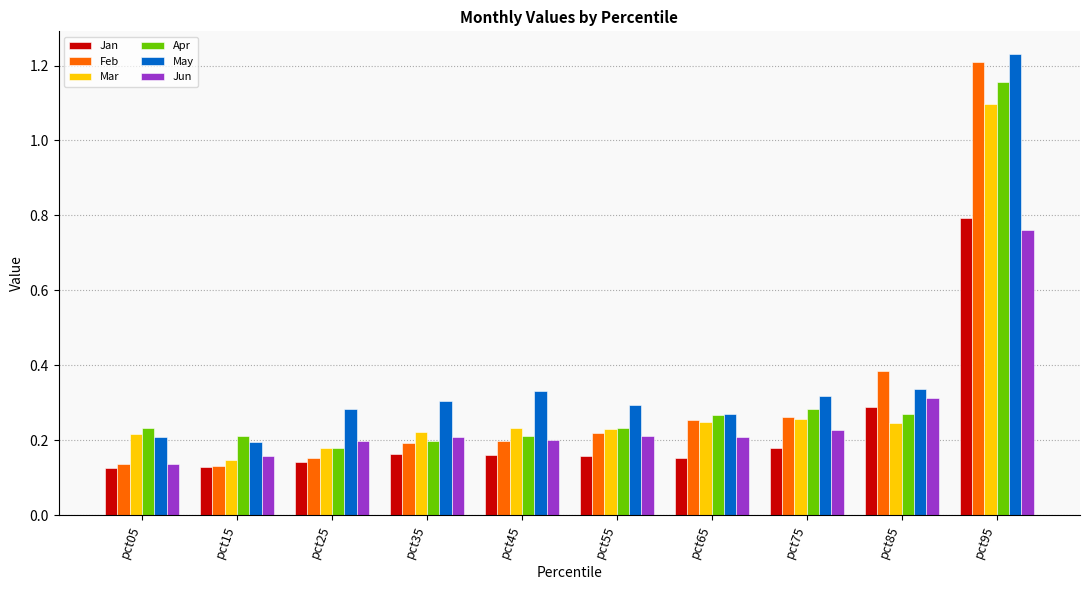

At which category is the sum across all series the highest?

pct95